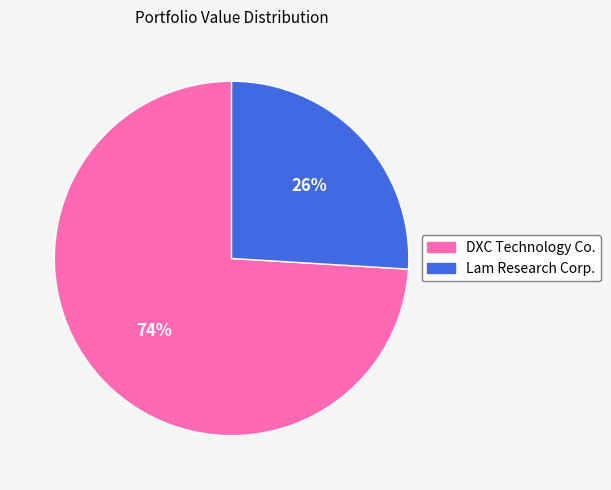

How many segments does this pie chart have?

2